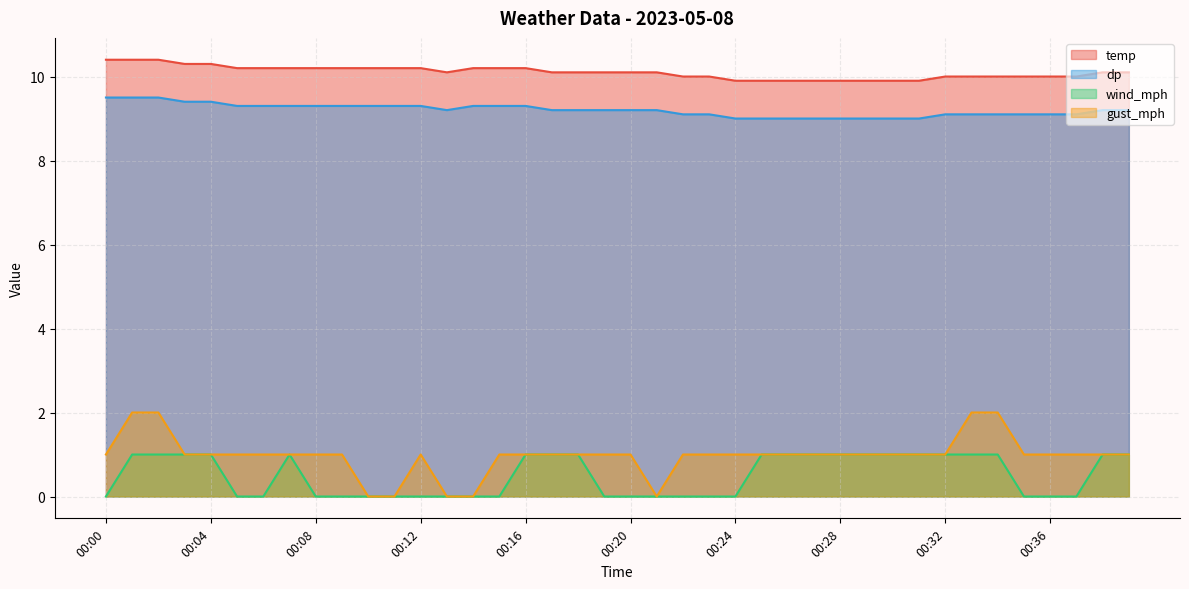

What is the minimum value for temp?

9.9